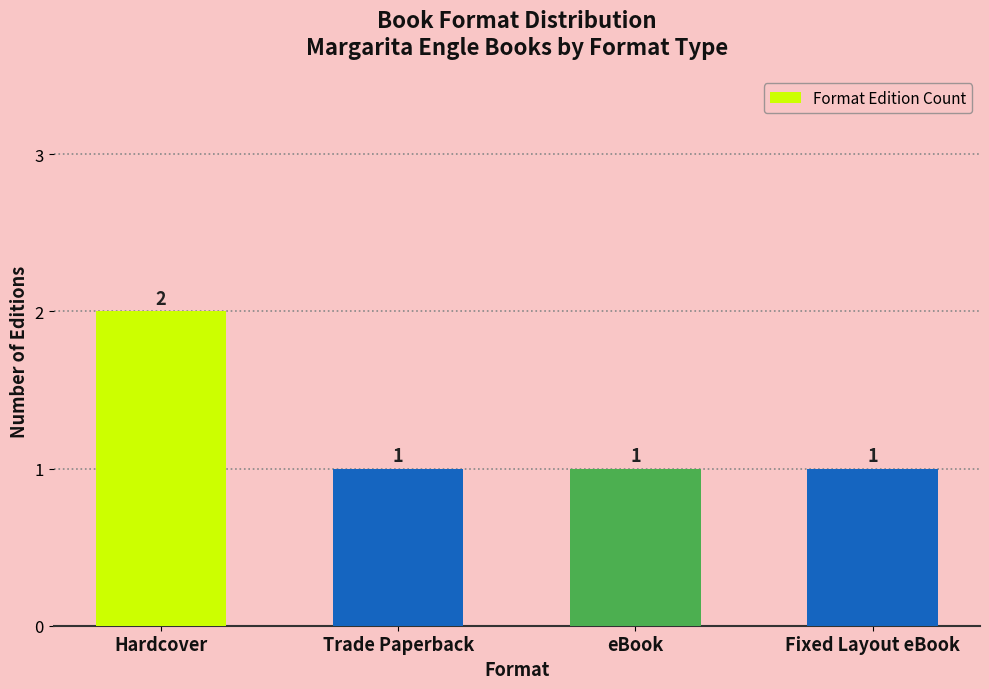

Which category has the highest value across all series?

Hardcover